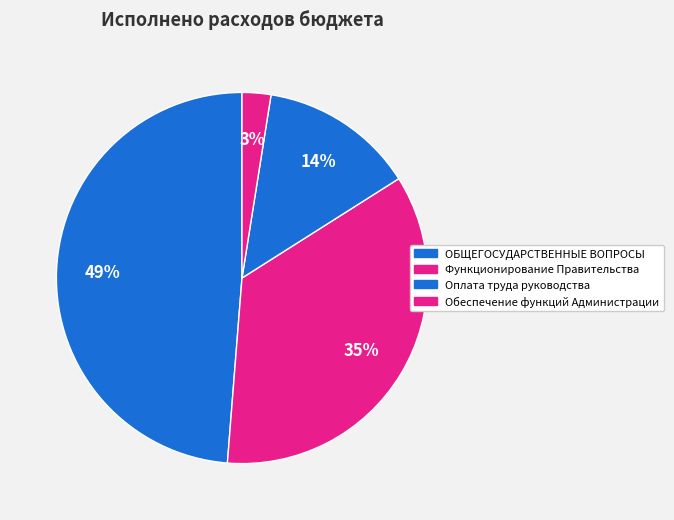

True or false: Функционирование Правительства accounts for 35% of the total.

True